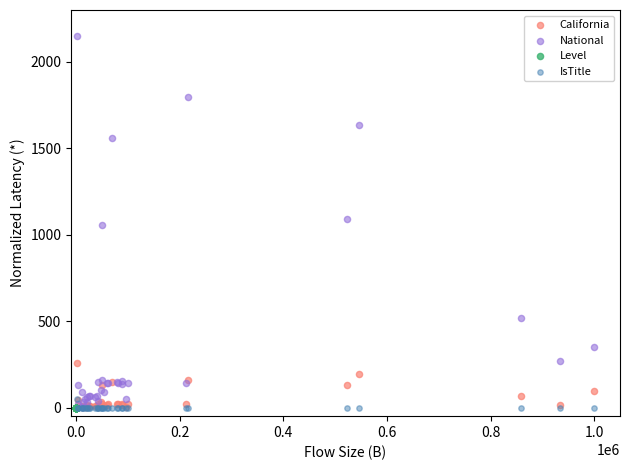

What are all the series names shown in the legend?

California, National, Level, IsTitle